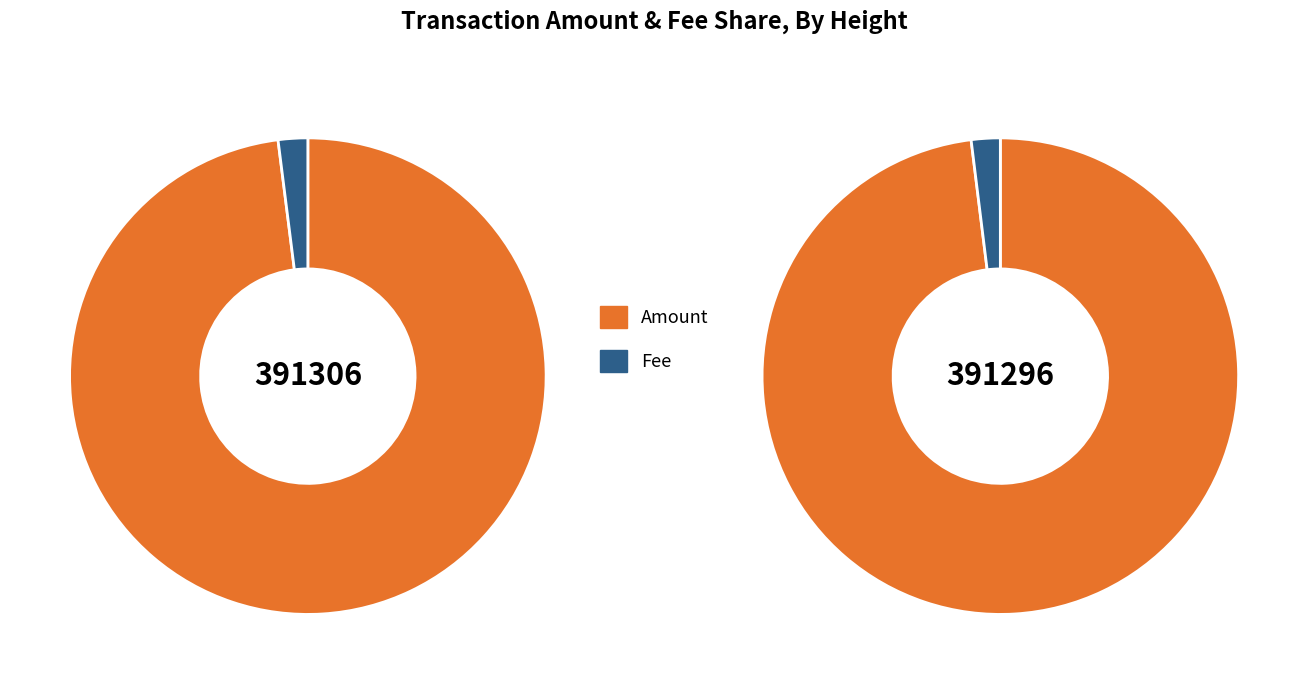

Count the number of slices in the pie.

2